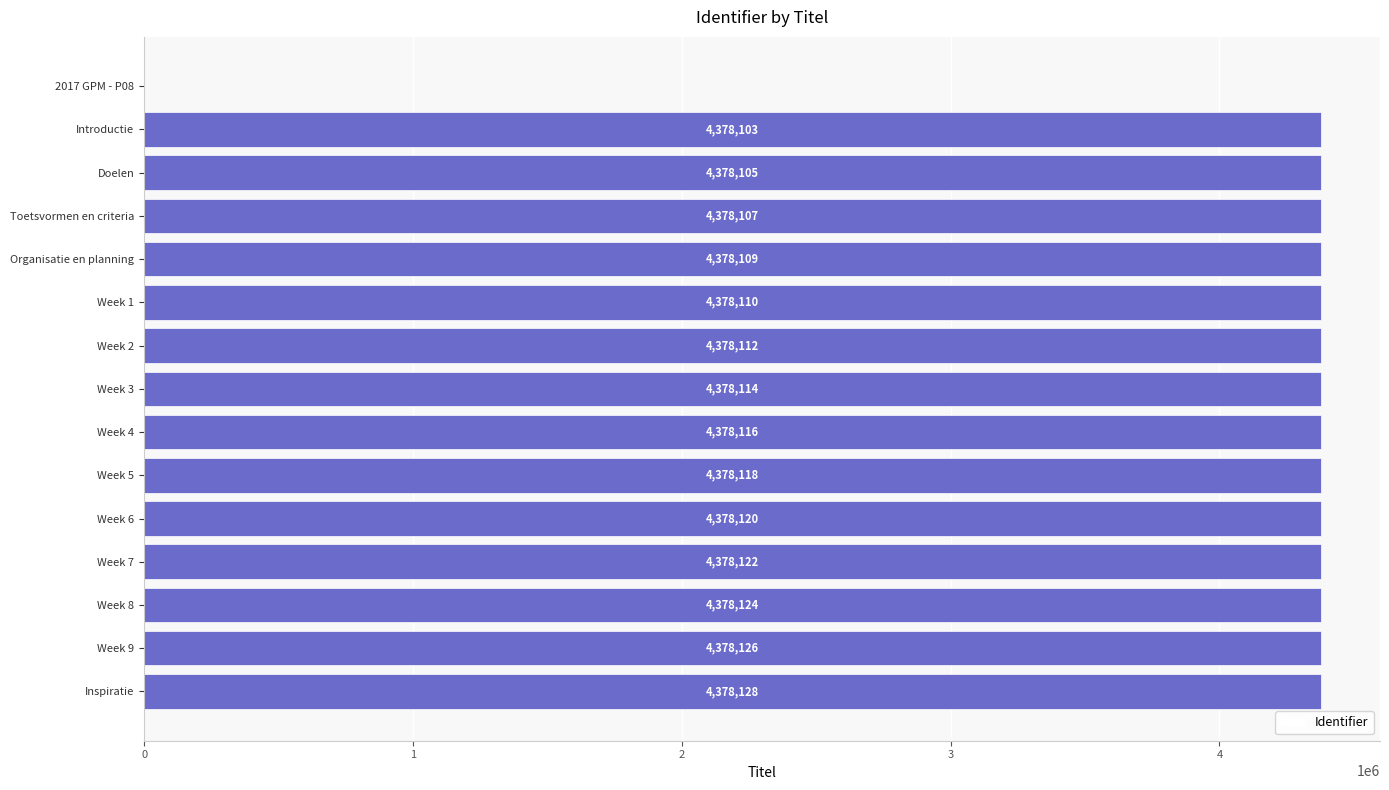

Which has a higher value, Introductie or Week 1?

Week 1